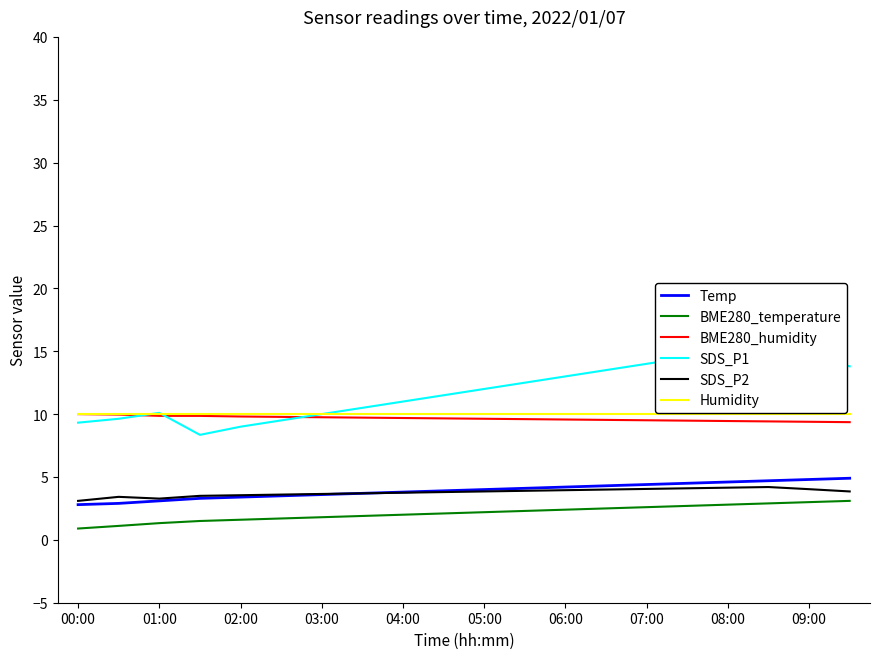

True or false: SDS_P2 and BME280_humidity cross at least once.

False